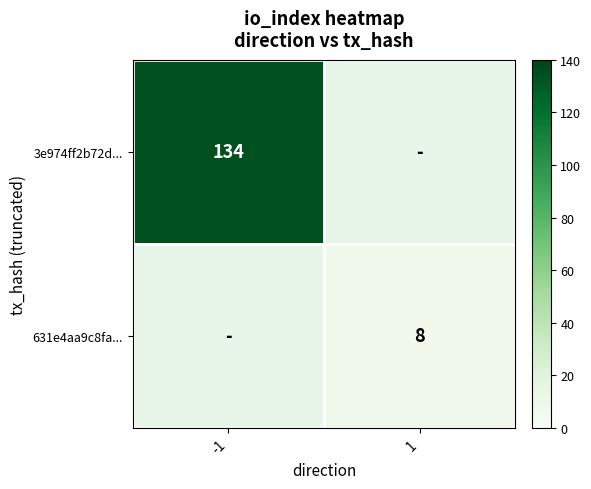

Is the value of 3e974ff2b72d... at -1 greater than the value of 631e4aa9c8fa... at 1?

Yes